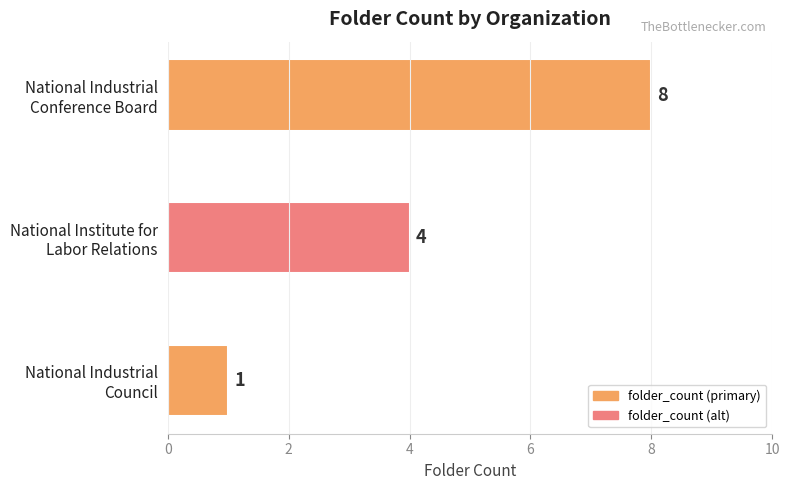

How many values are between 1 and 8?

3